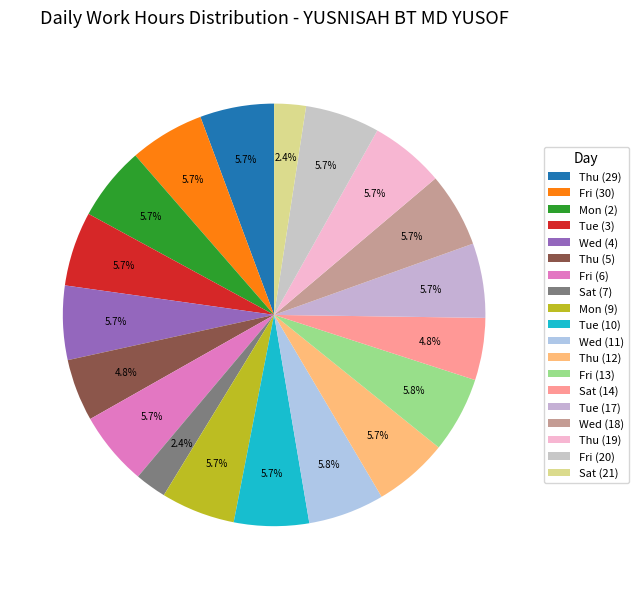

What percentage do Sat (21) and Mon (2) together represent?

8.1%